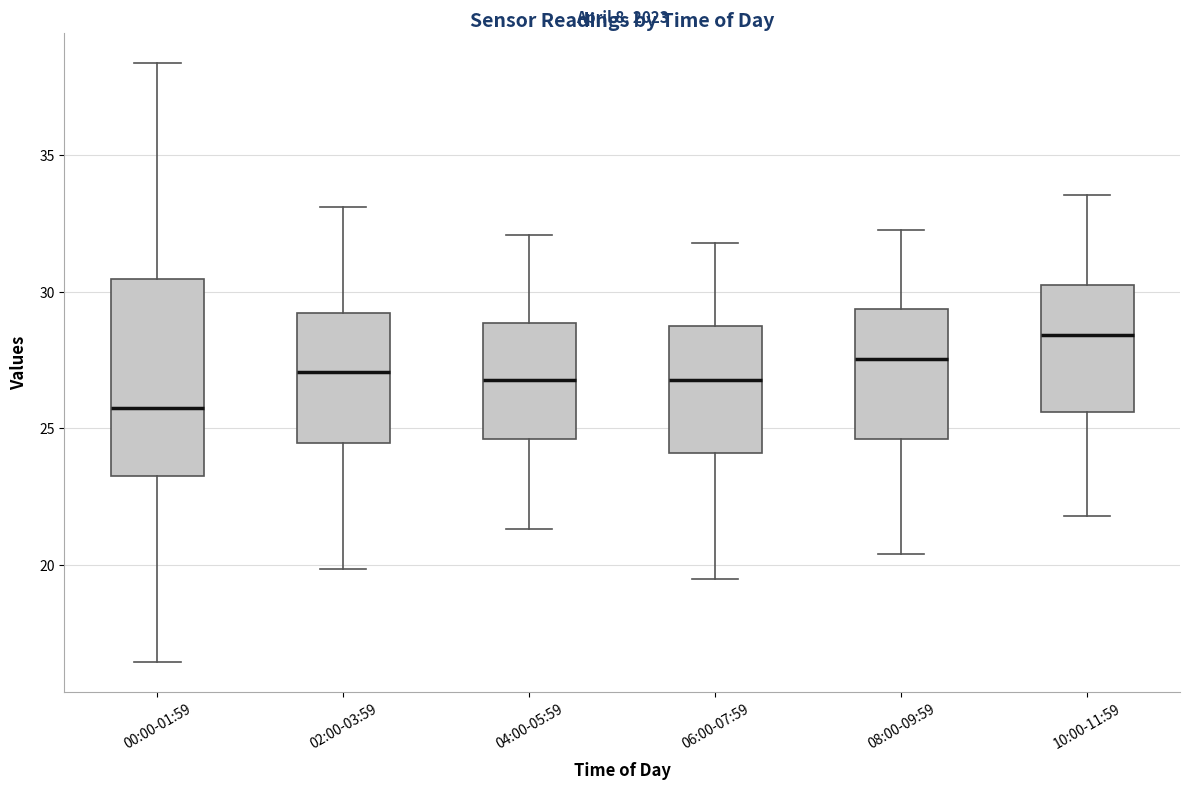

Reading left to right, transcribe this box plot: for each box, give where its median line is, the range the box spans, and where its two whiskers end, as read against the y-axis. The values are not printed on the chart, so give them approximately, as read against the axis.

00:00-01:59: median 25.5, box 23.5 to 30.5, whiskers 16.5 to 38.5
02:00-03:59: median 27.0, box 24.5 to 29.0, whiskers 20.0 to 33.0
04:00-05:59: median 27.0, box 24.5 to 29.0, whiskers 21.5 to 32.0
06:00-07:59: median 27.0, box 24.0 to 29.0, whiskers 19.5 to 32.0
08:00-09:59: median 27.5, box 24.5 to 29.5, whiskers 20.5 to 32.5
10:00-11:59: median 28.5, box 25.5 to 30.5, whiskers 22.0 to 33.5